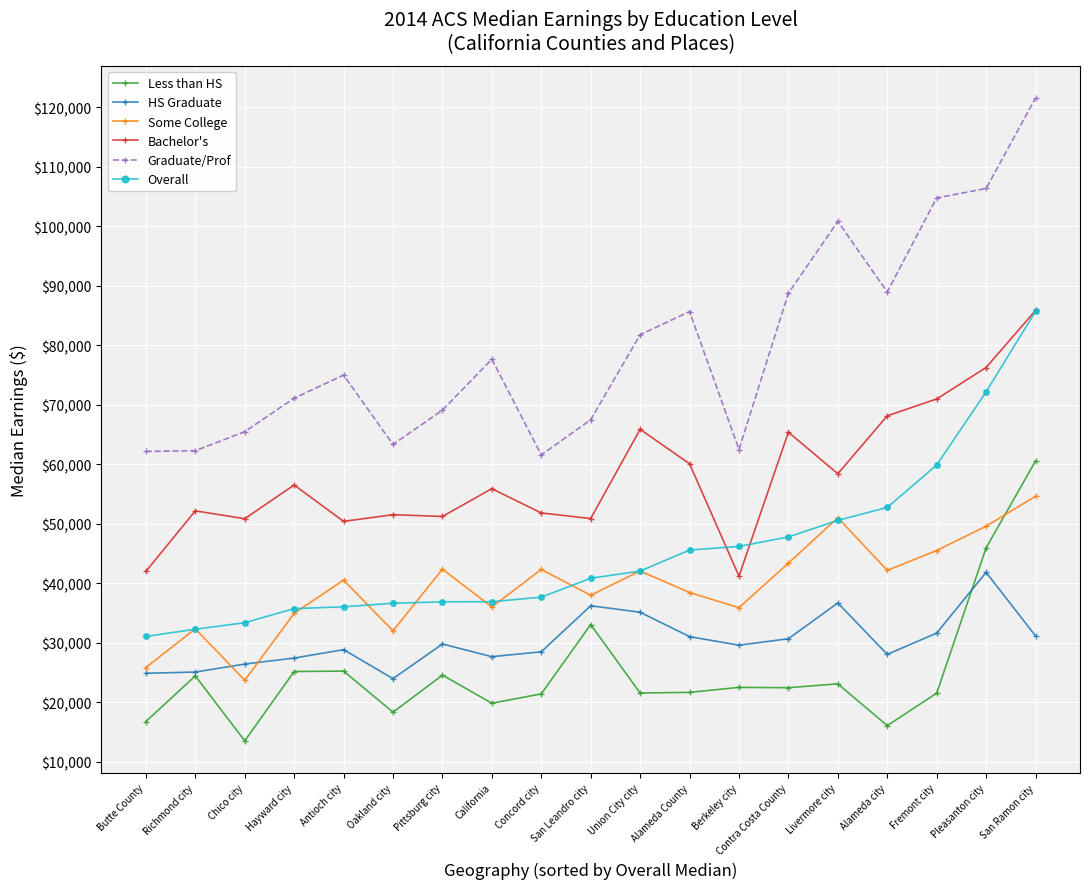

What is the sum of the Less than HS values at Fremont city and Richmond city?

45952